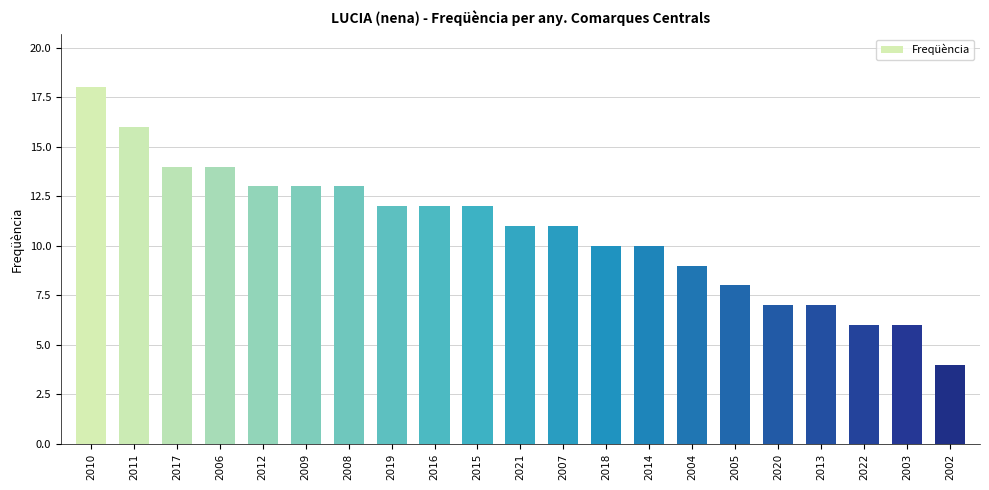

What value does the data have at 2005?

8